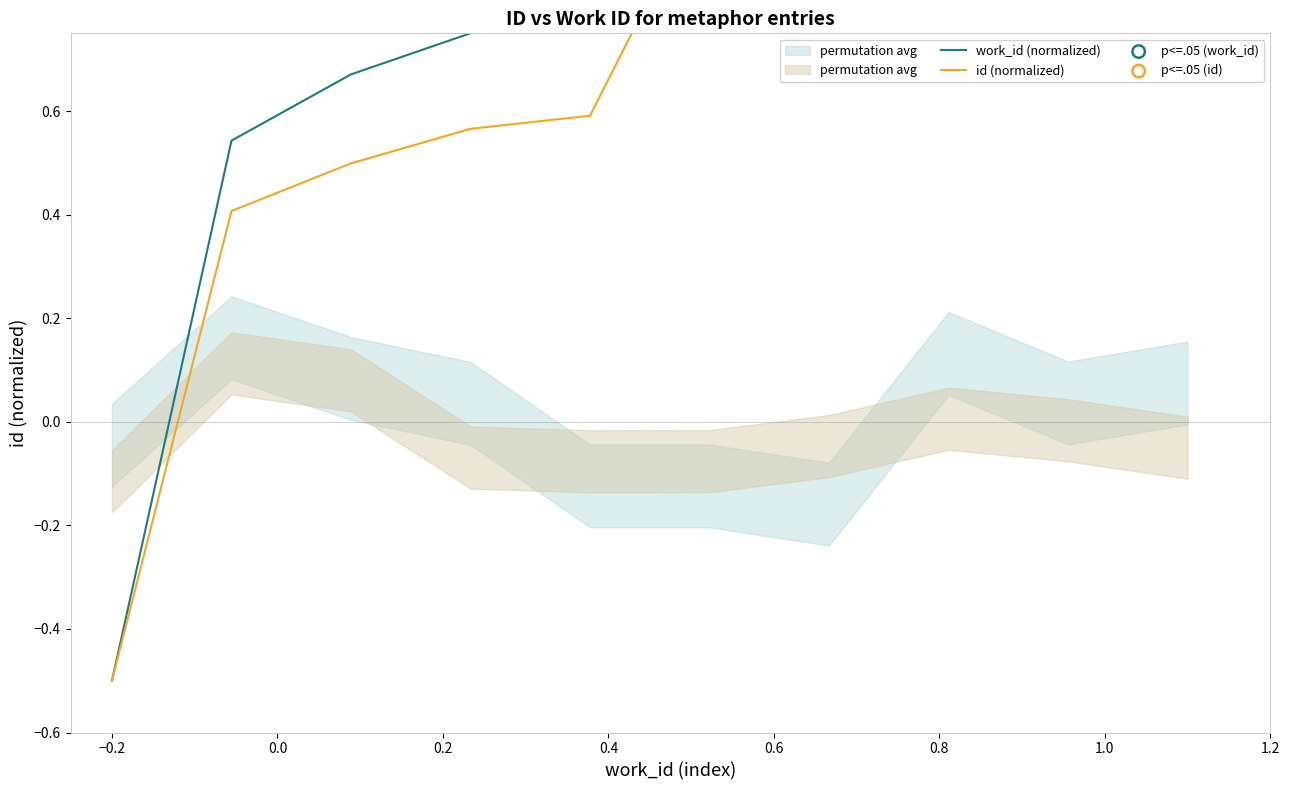

At how many categories does at least one series exceed 0?

9